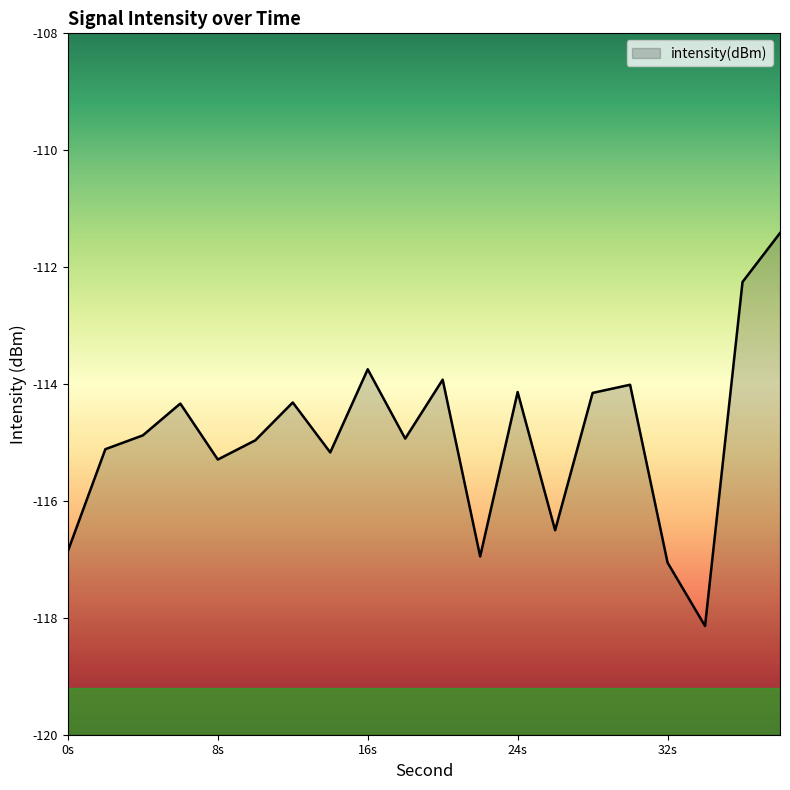

What is the change in value from 30 to 36?

+1.8